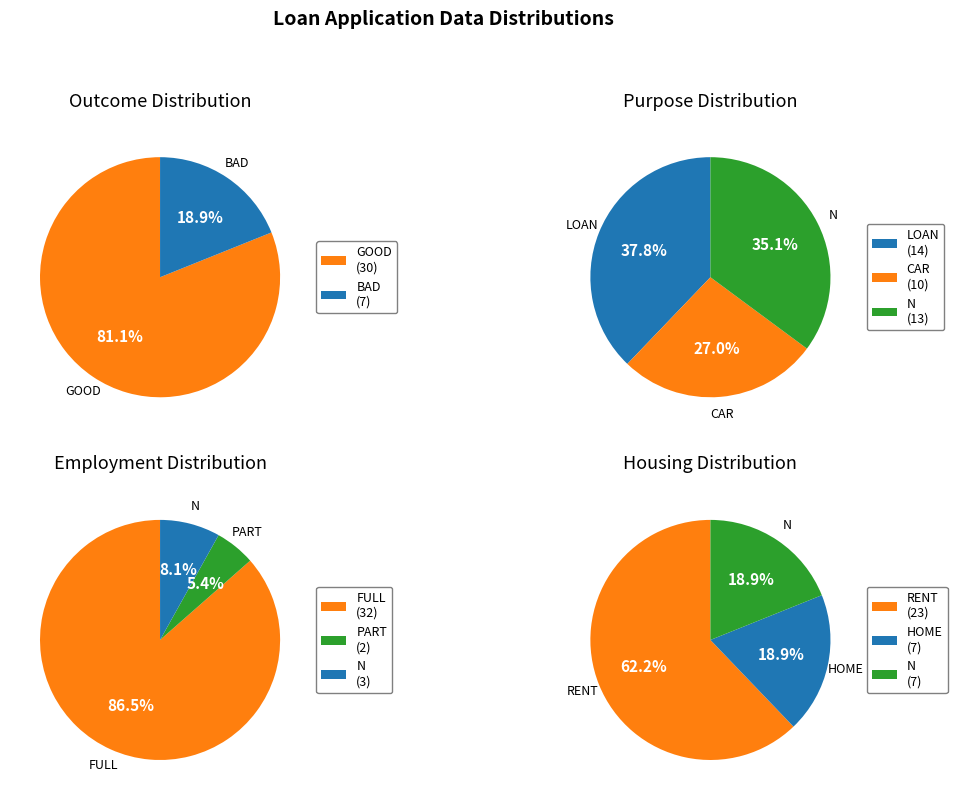

How many segments does this pie chart have?

2